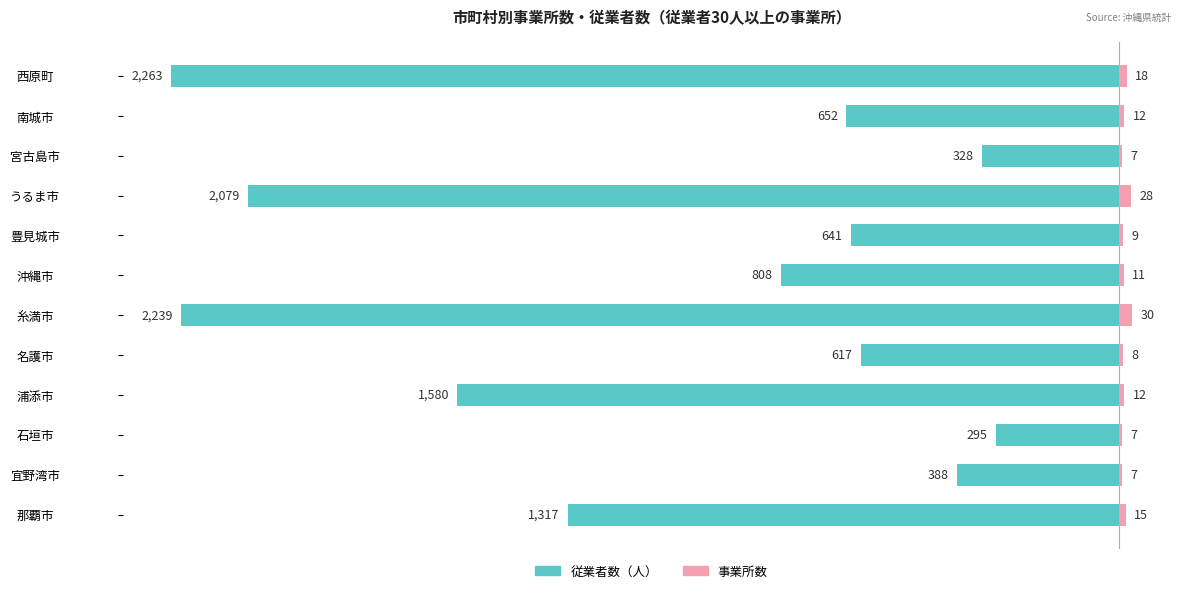

Reading left to right, what are all the values shown in this chart?

従業者数: -1317	-388	-295	-1580	-617	-2239	-808	-641	-2079	-328	-652	-2263
事業所数: 15	7	7	12	8	30	11	9	28	7	12	18